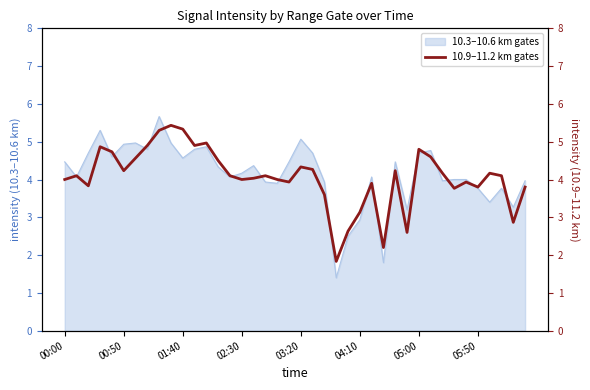

What position from the left is 14?

15